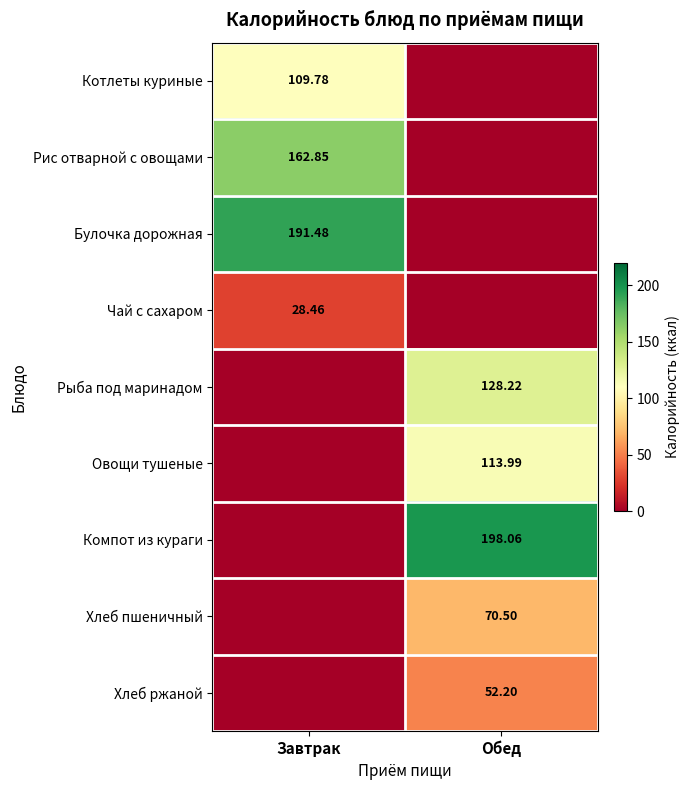

How many values in the Рис отварной с овощами series exceed 162?

1